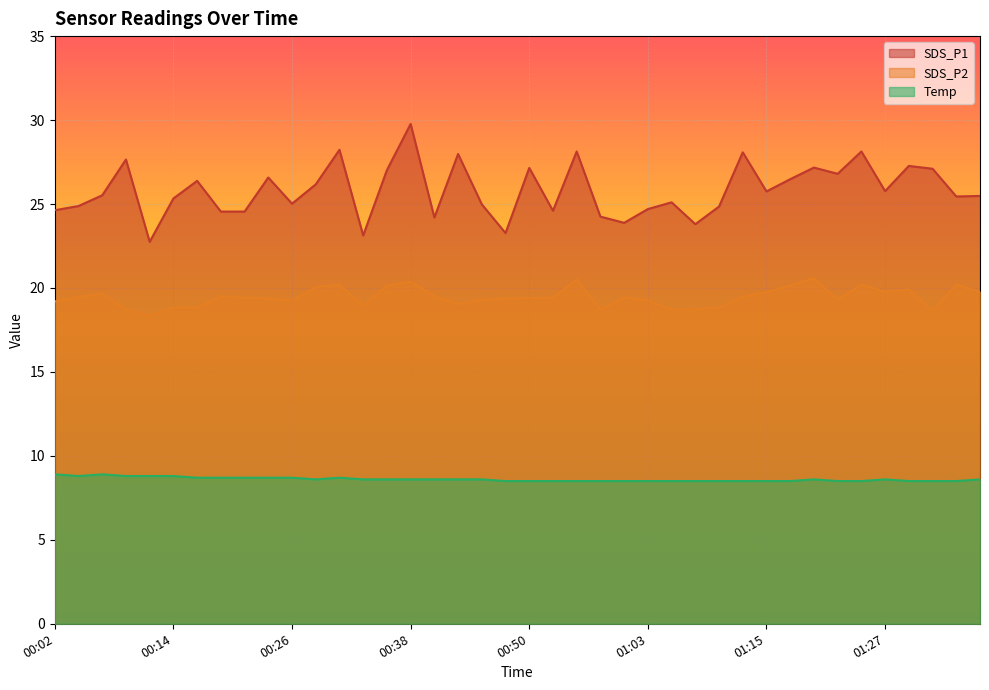

How many data points in SDS_P2 are above 19?

30